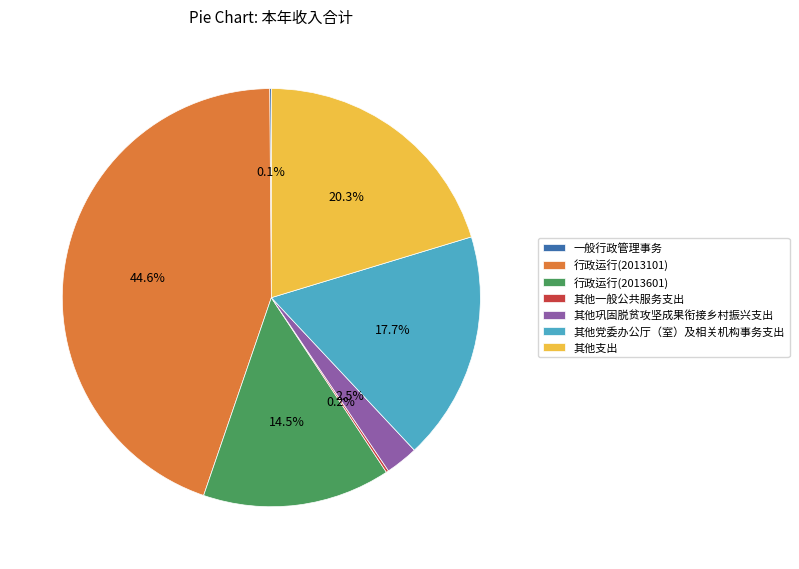

True or false: 其他支出 accounts for 8% of the total.

False